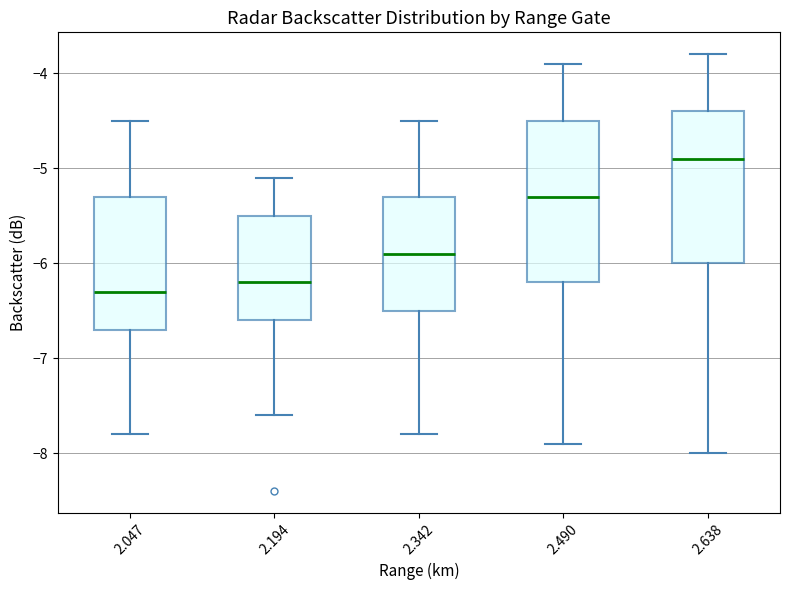

Reading left to right, read every box against the y-axis: the position of its median line, the range the box covers, and the ends of its whiskers. The values are not printed on the chart, so give them approximately, as read against the axis.

2.047: median -6.3, box -6.7 to -5.3, whiskers -7.8 to -4.5
2.194: median -6.2, box -6.6 to -5.5, whiskers -7.6 to -5.1
2.342: median -5.9, box -6.5 to -5.3, whiskers -7.8 to -4.5
2.490: median -5.3, box -6.2 to -4.5, whiskers -7.9 to -3.9
2.638: median -4.9, box -6.0 to -4.4, whiskers -8.0 to -3.8